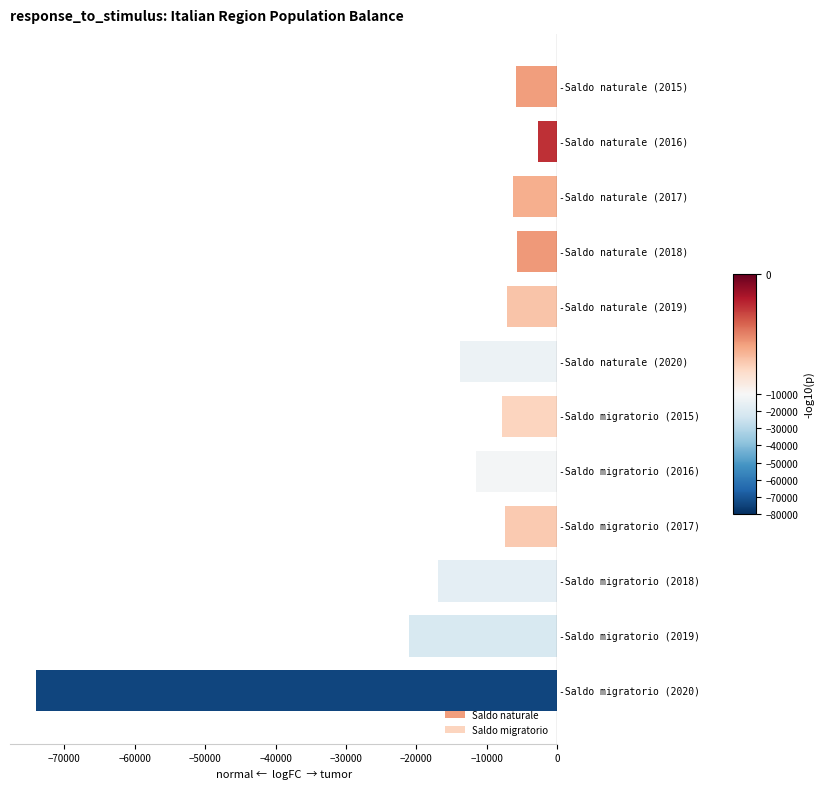

List the series in order of their peak value, highest first.

Saldo naturale, Saldo migratorio